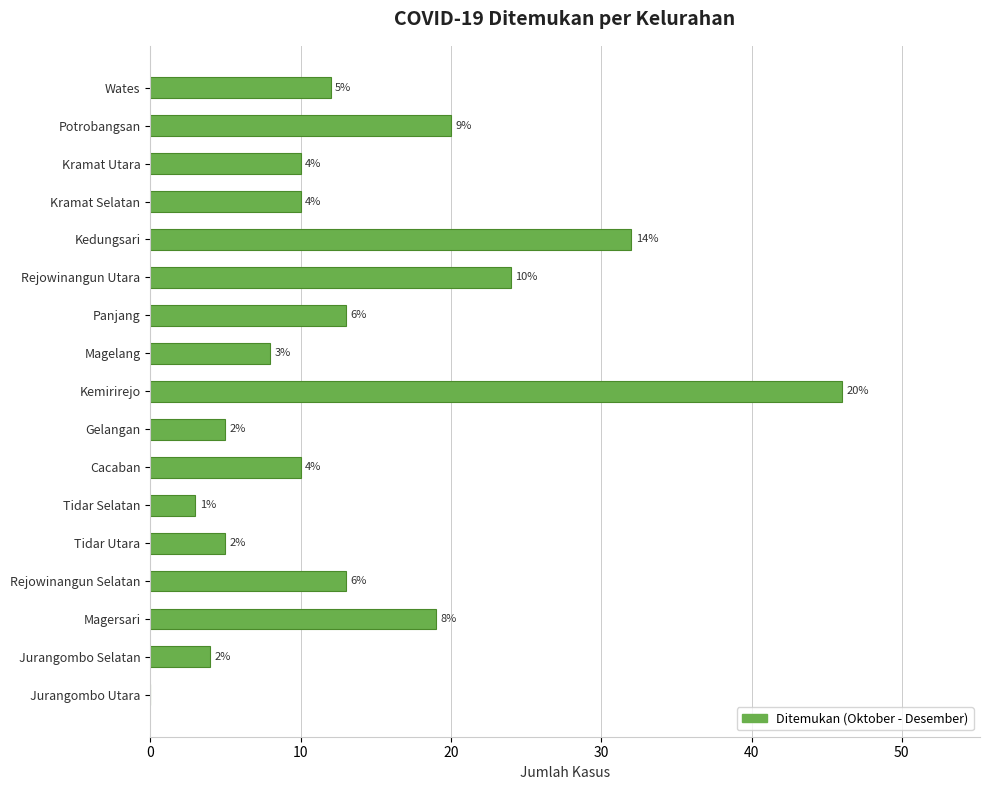

What is the change in value from Magersari to Tidar Utara?

-14